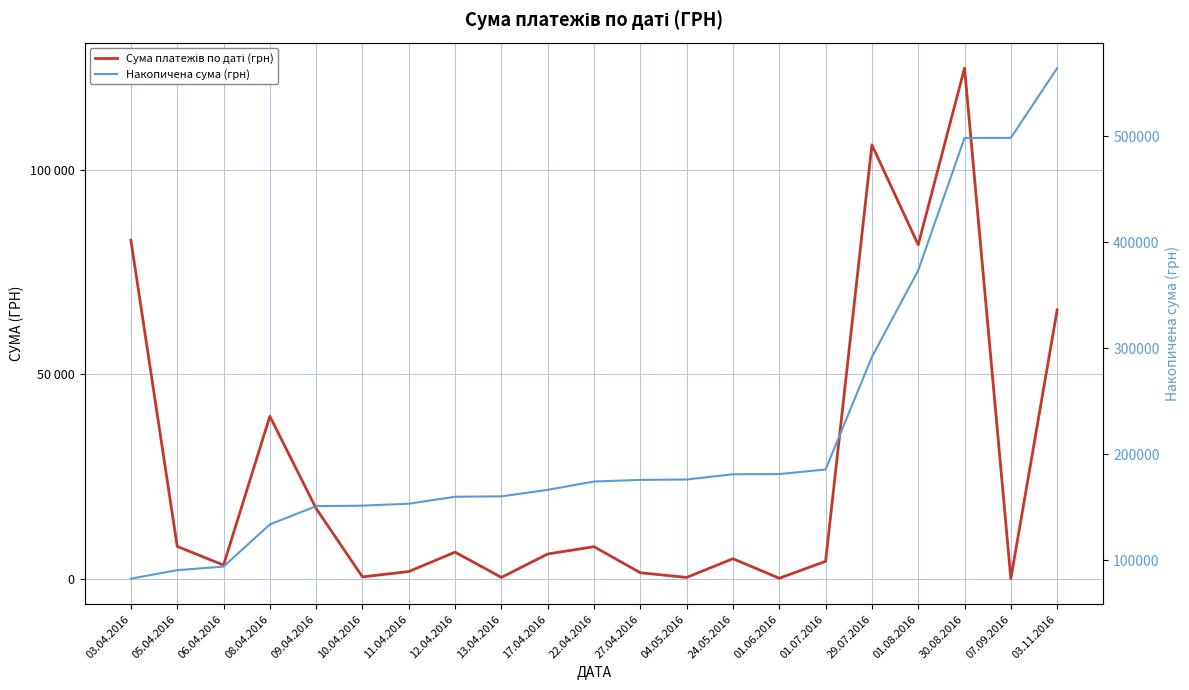

How many data points does each series have?

21